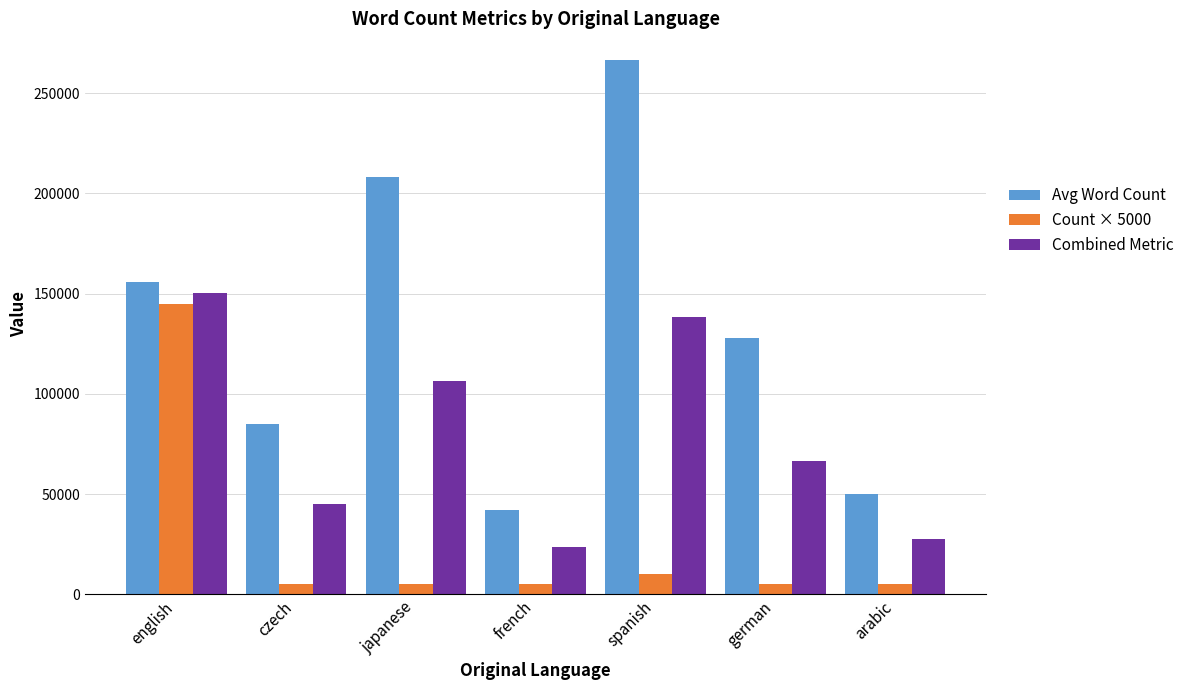

Does the chart contain any negative values?

No